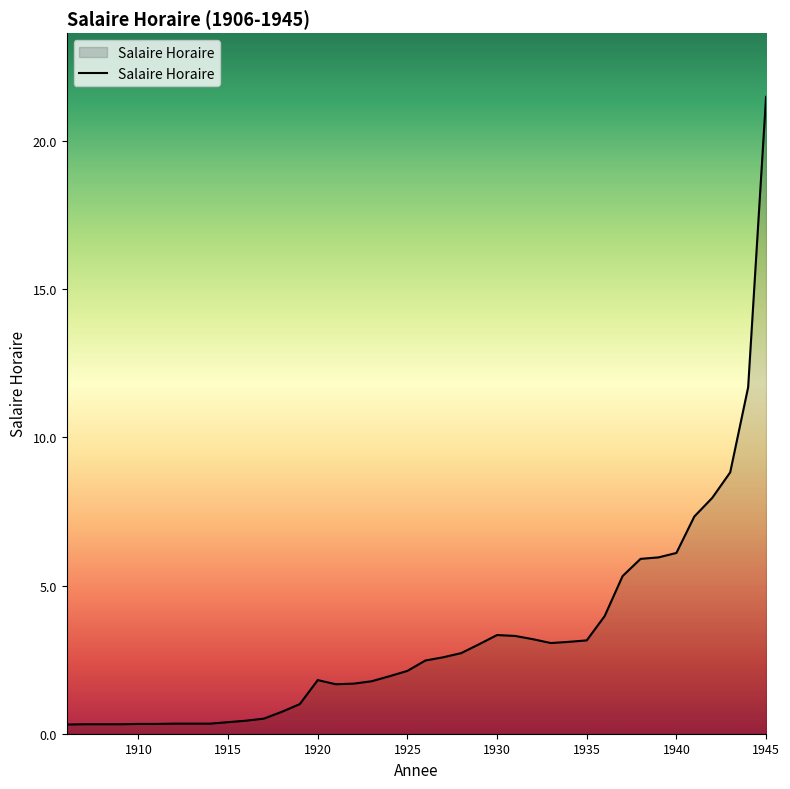

What is the greatest value displayed?

21.5